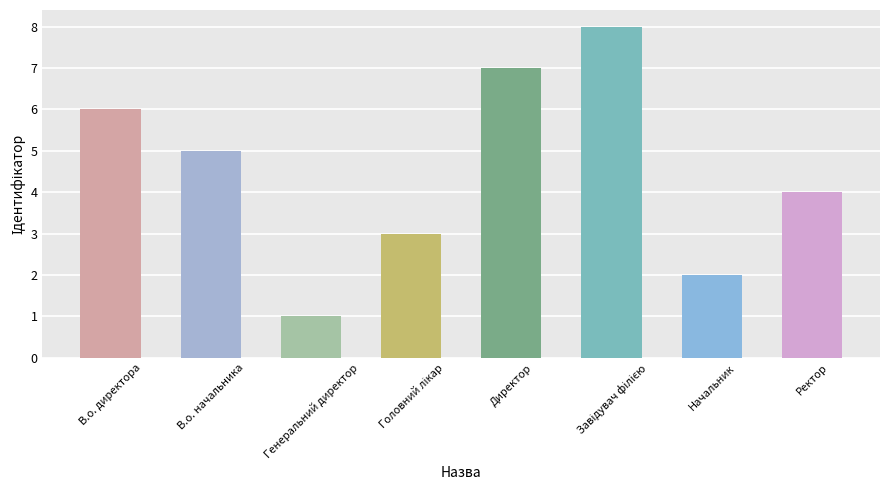

Reading left to right, extract all data points from this chart.

6	5	1	3	7	8	2	4